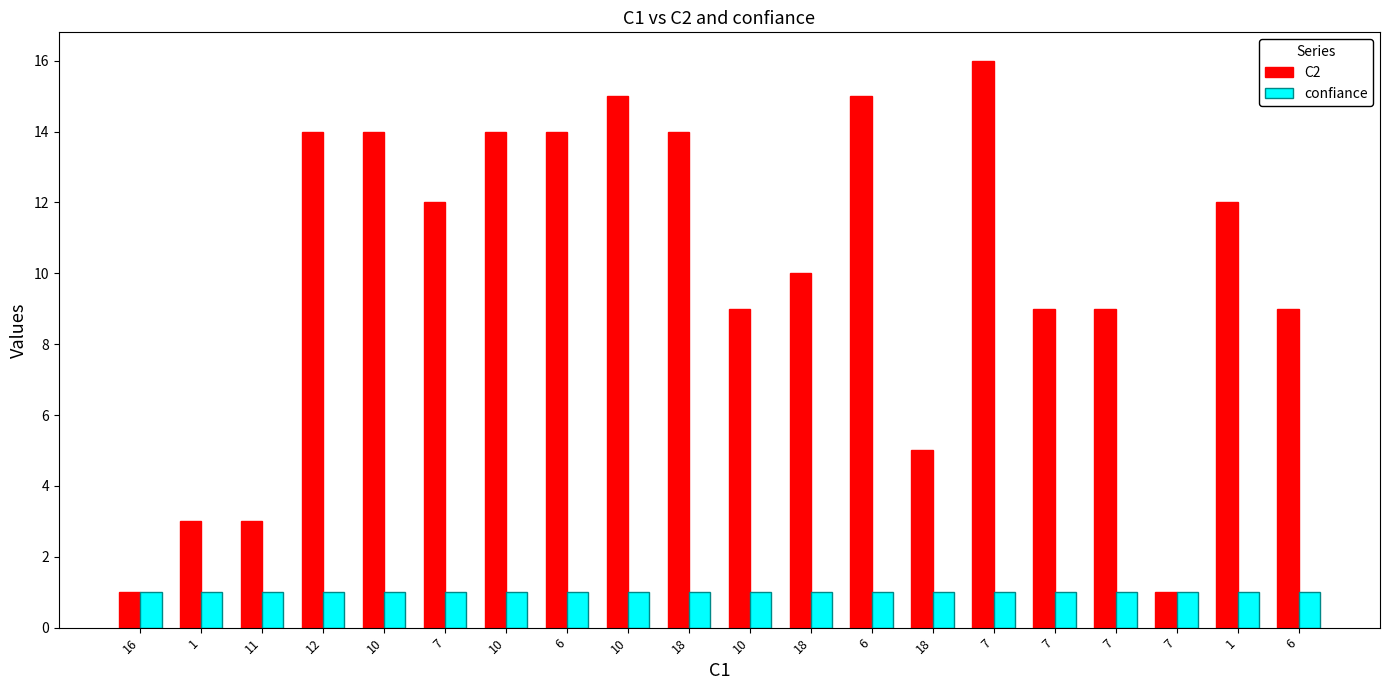

The C2 series shows 9 at 10. True or false?

True